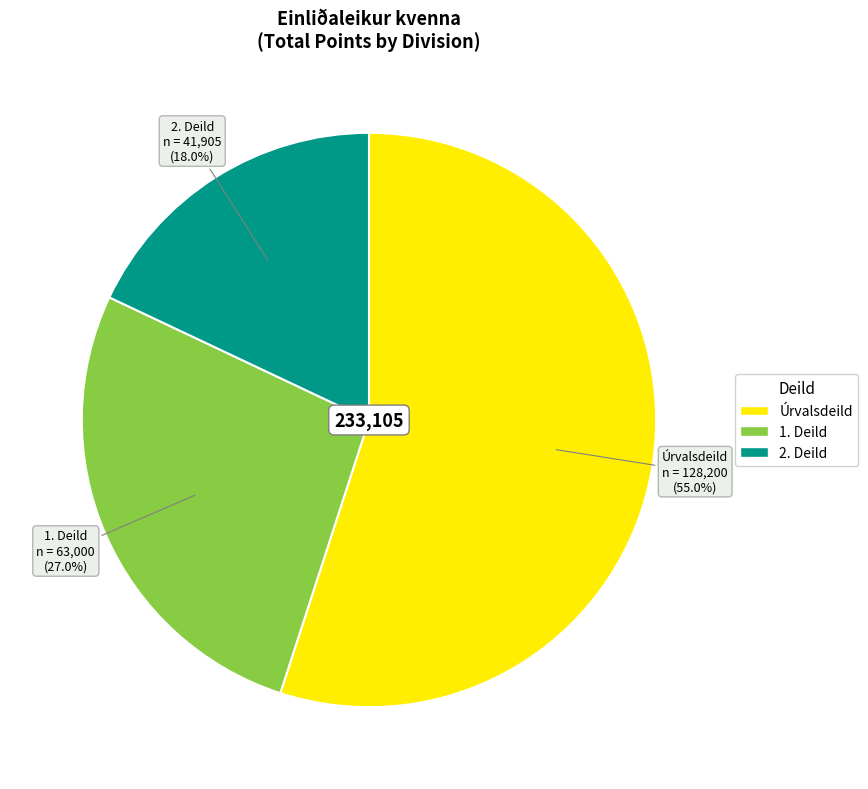

Is the sum of 1. Deild and 2. Deild greater than half?

No